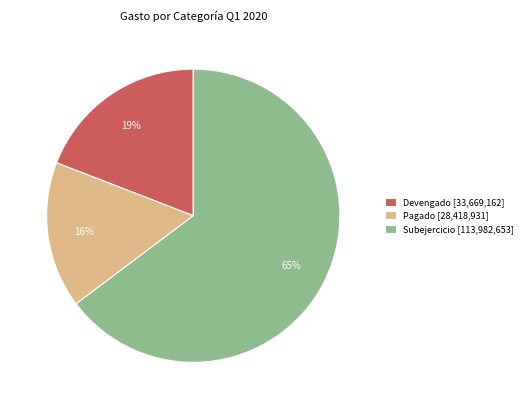

Which slice is the largest?

Subejercicio [113,982,653]